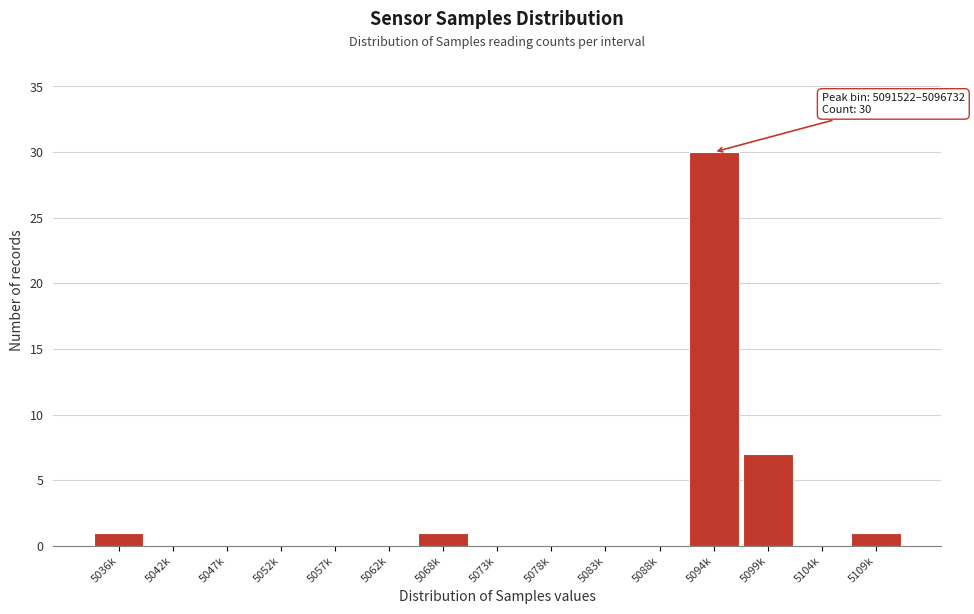

Reading left to right, transcribe all the data shown in this chart.

5036k=1	5042k=0	5047k=0	5052k=0	5057k=0	5062k=0	5068k=1	5073k=0	5078k=0	5083k=0	5088k=0	5094k=30	5099k=7	5104k=0	5109k=1